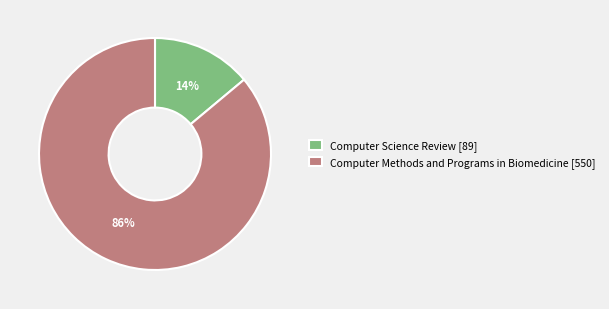

To the nearest percent, what portion does Computer Science Review represent?

14%